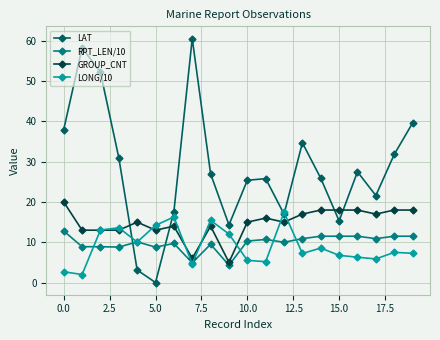

How many values in the LAT series are below 27?

10